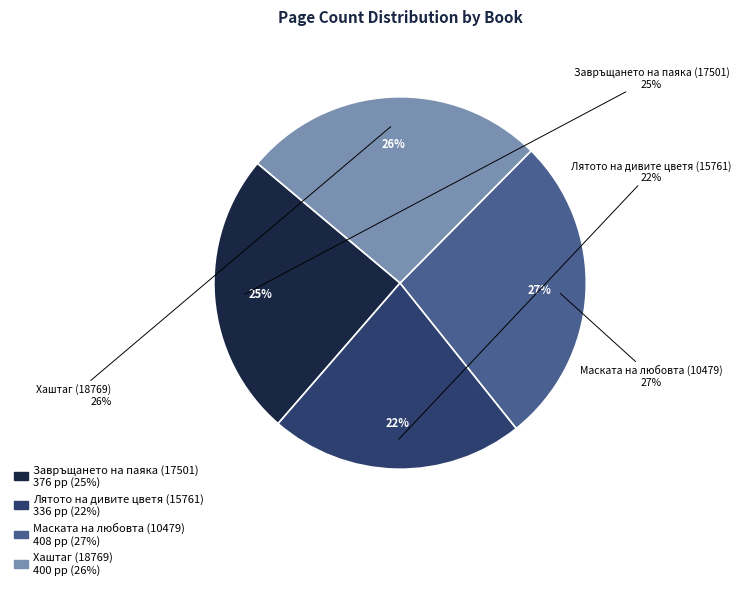

What percentage is the Маската на любовта (10479) slice, to the nearest percent?

27%